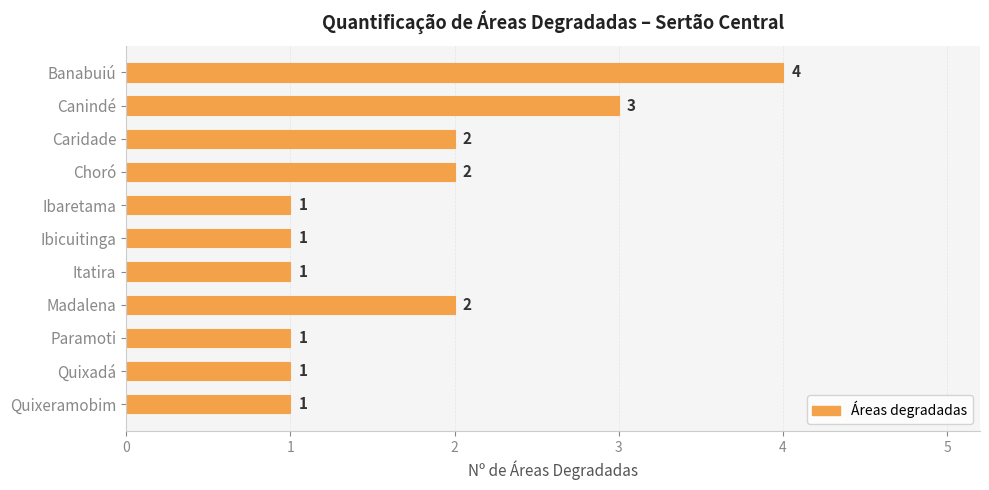

Are the bars horizontal?

Yes